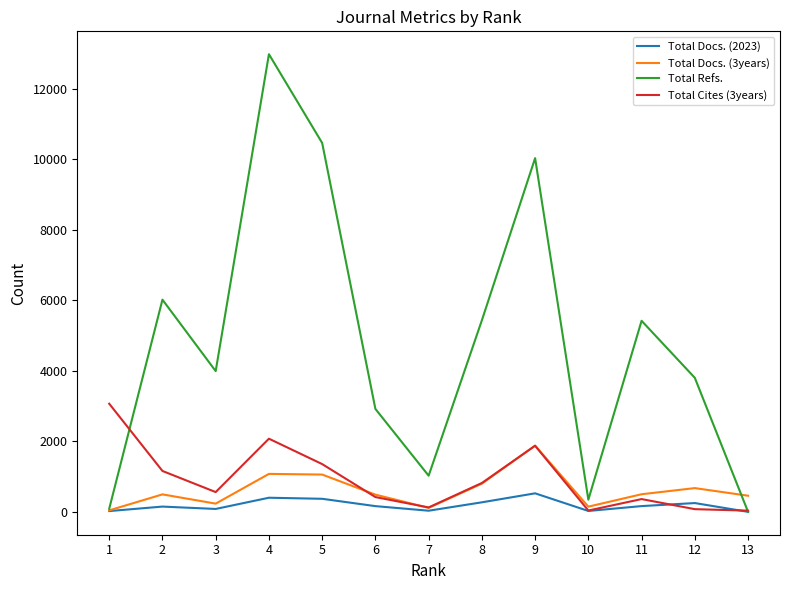

At which category is the sum across all series the highest?

4